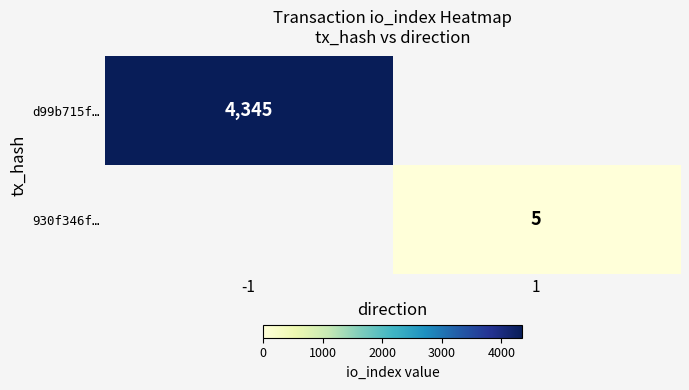

The d99b715f… series shows 4345 at -1. True or false?

True